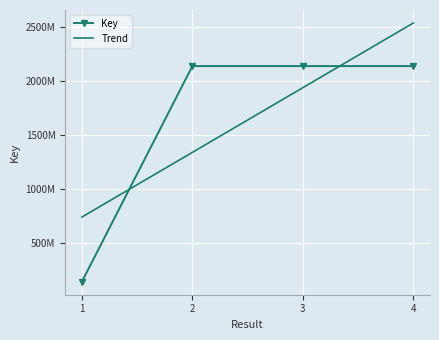

List the labels in order of value, smallest first.

1, 3, 2, 4